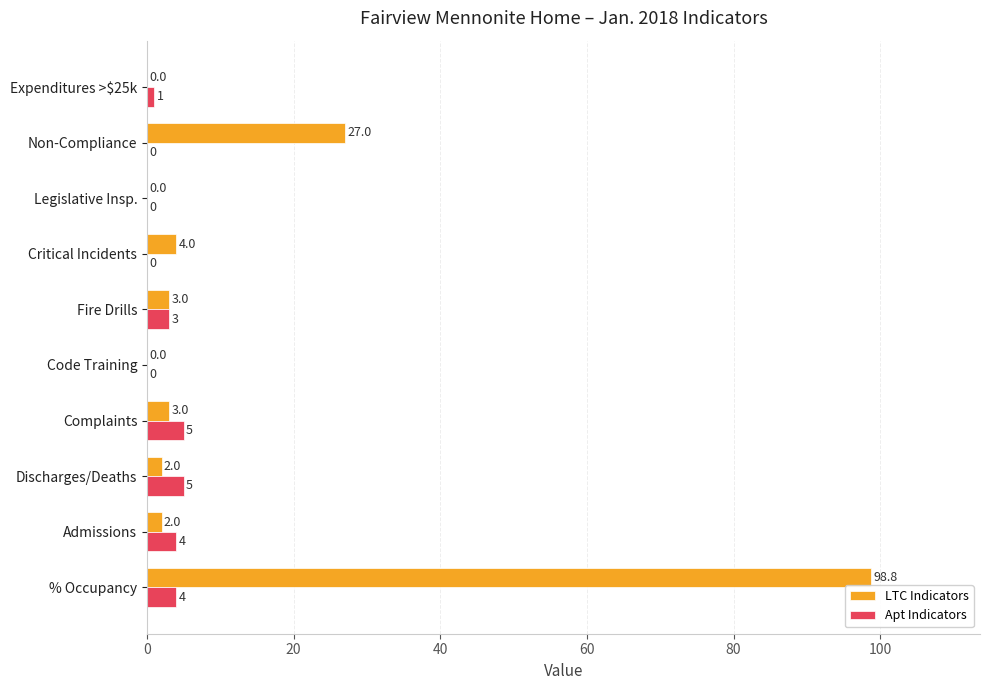

At which label is LTC Indicators closest to 49?

Non-Compliance